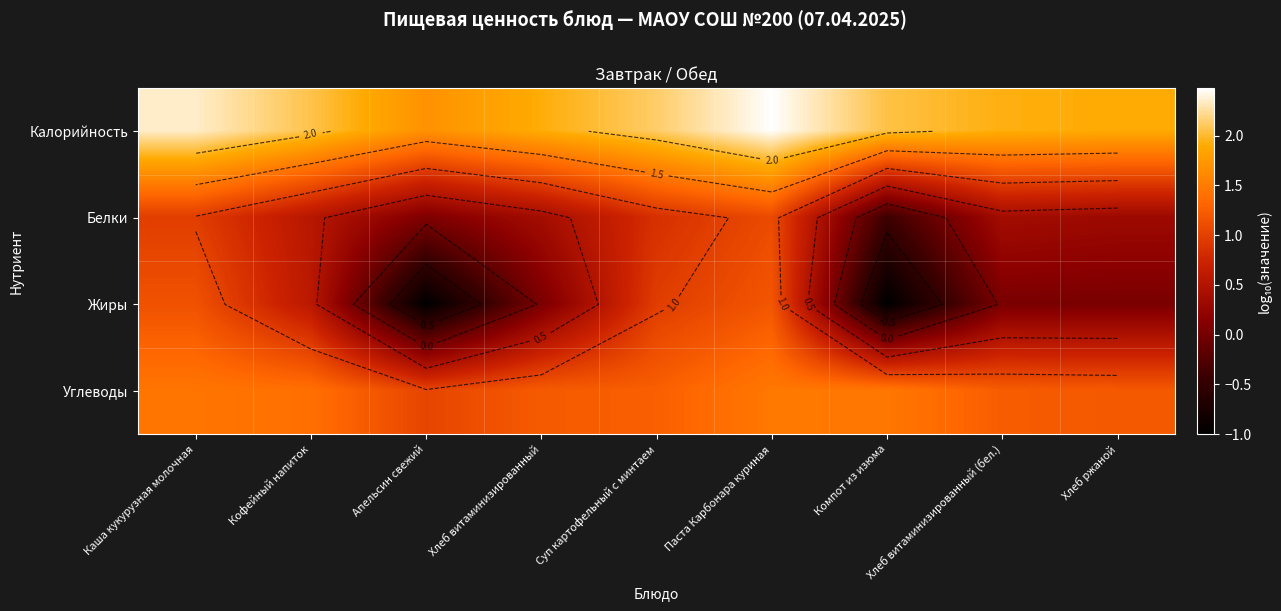

Which has a higher value, Паста Карбонара куриная or Каша кукурузная молочная?

Паста Карбонара куриная